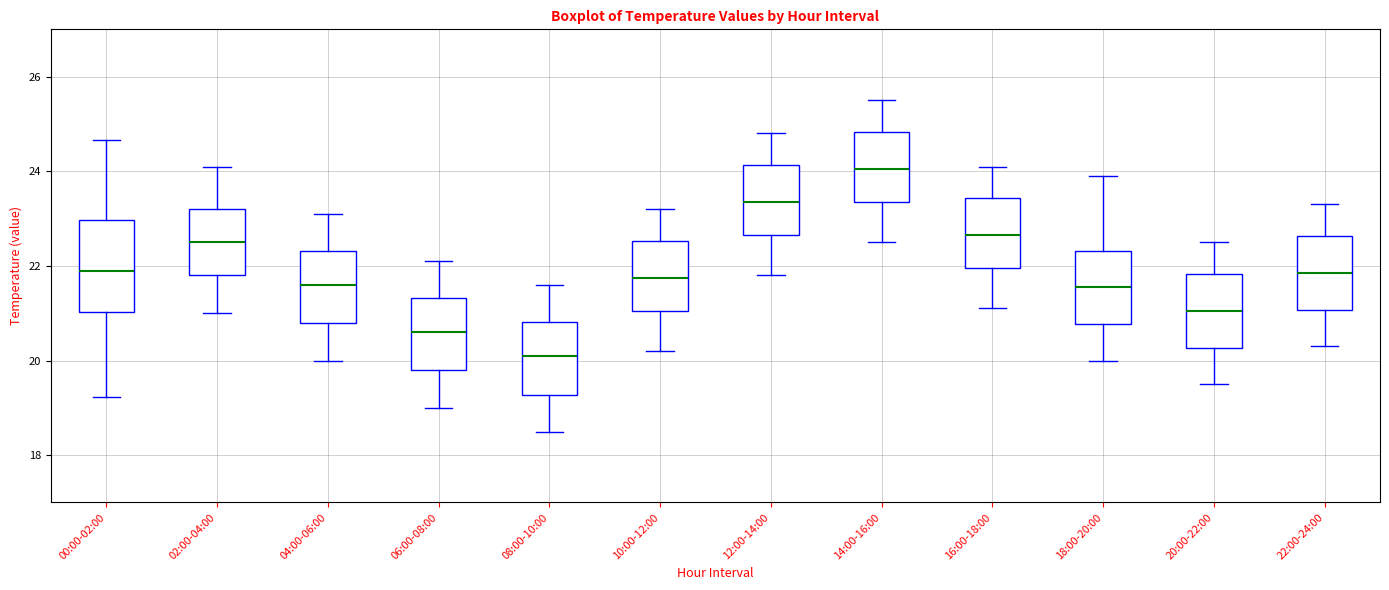

Which box's median line is the lowest?

08:00-10:00